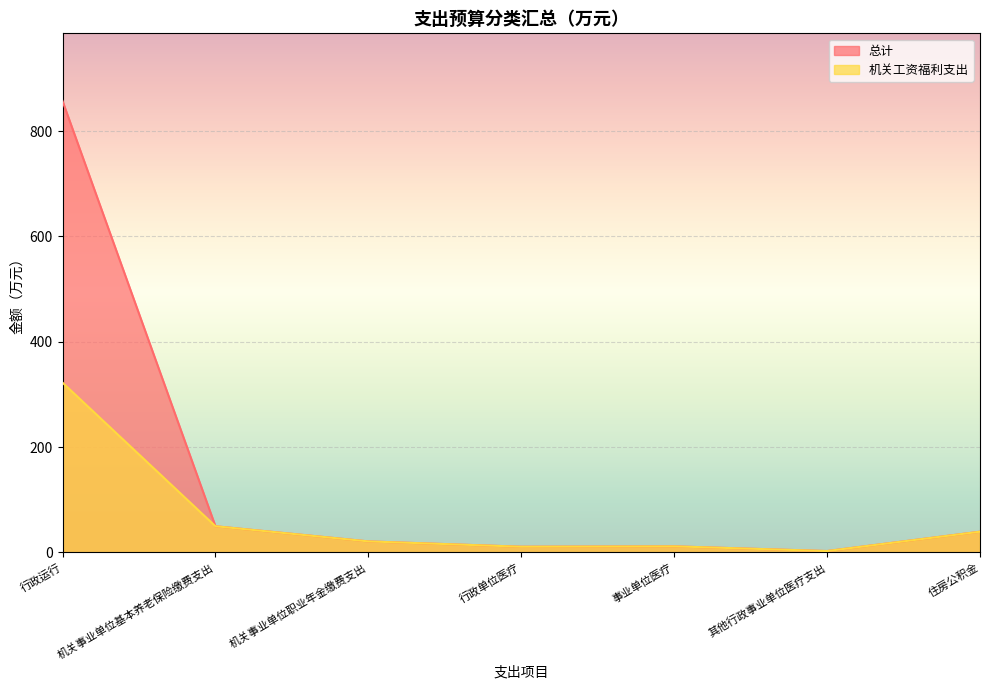

In 机关工资福利支出, how many points are lower than both neighbors (excluding endpoints)?

2